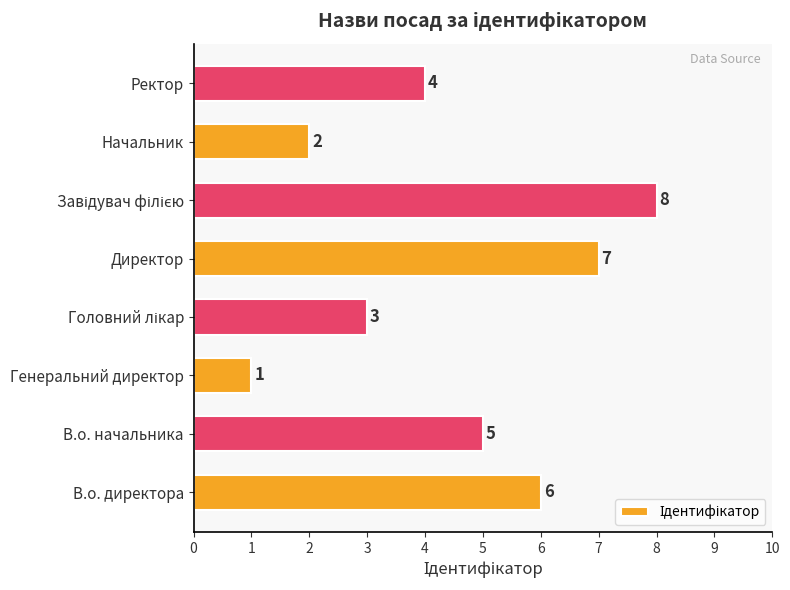

What is the maximum value shown in the chart?

8